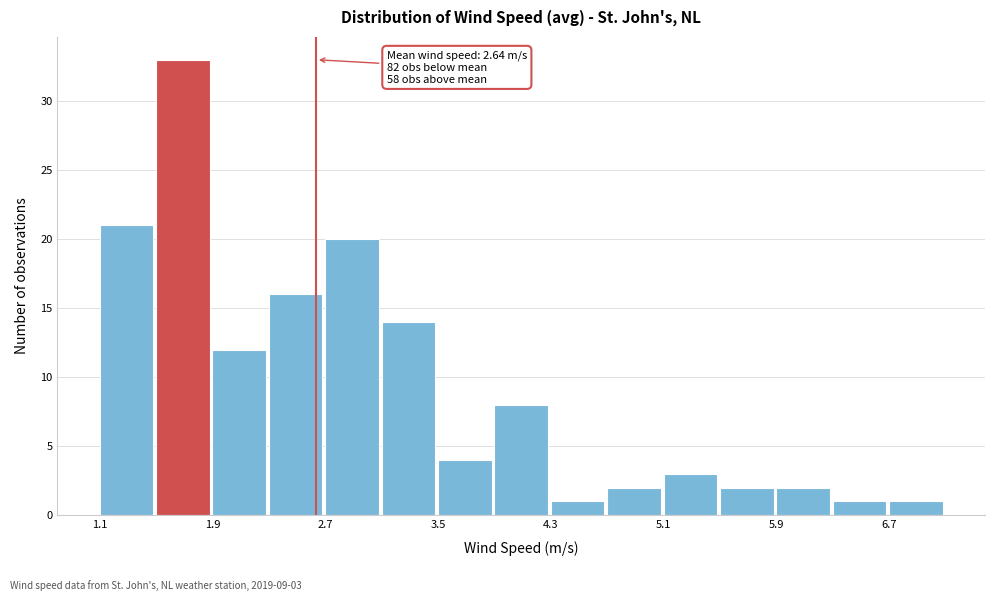

Read against the x-axis, roughly where is the centre of the tallest bar?

1.7